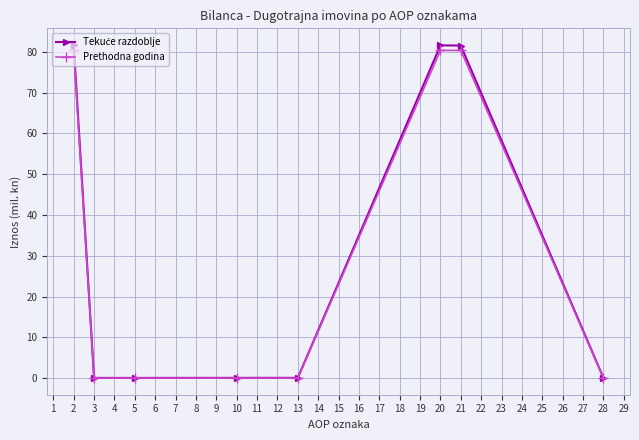

How many series are shown in this chart?

2